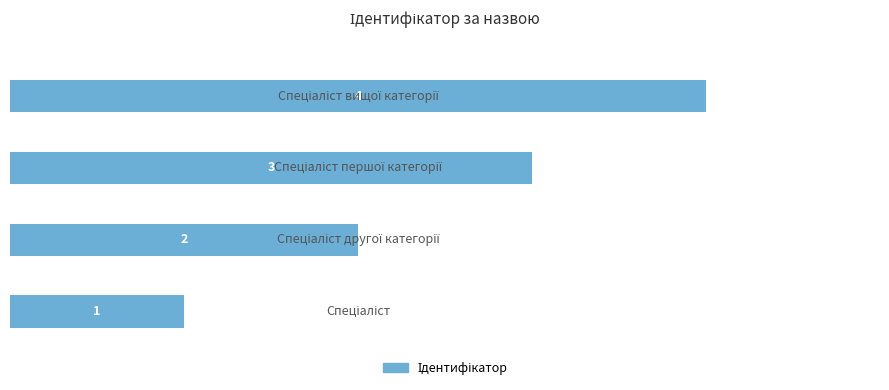

What is the sum of all values?

10